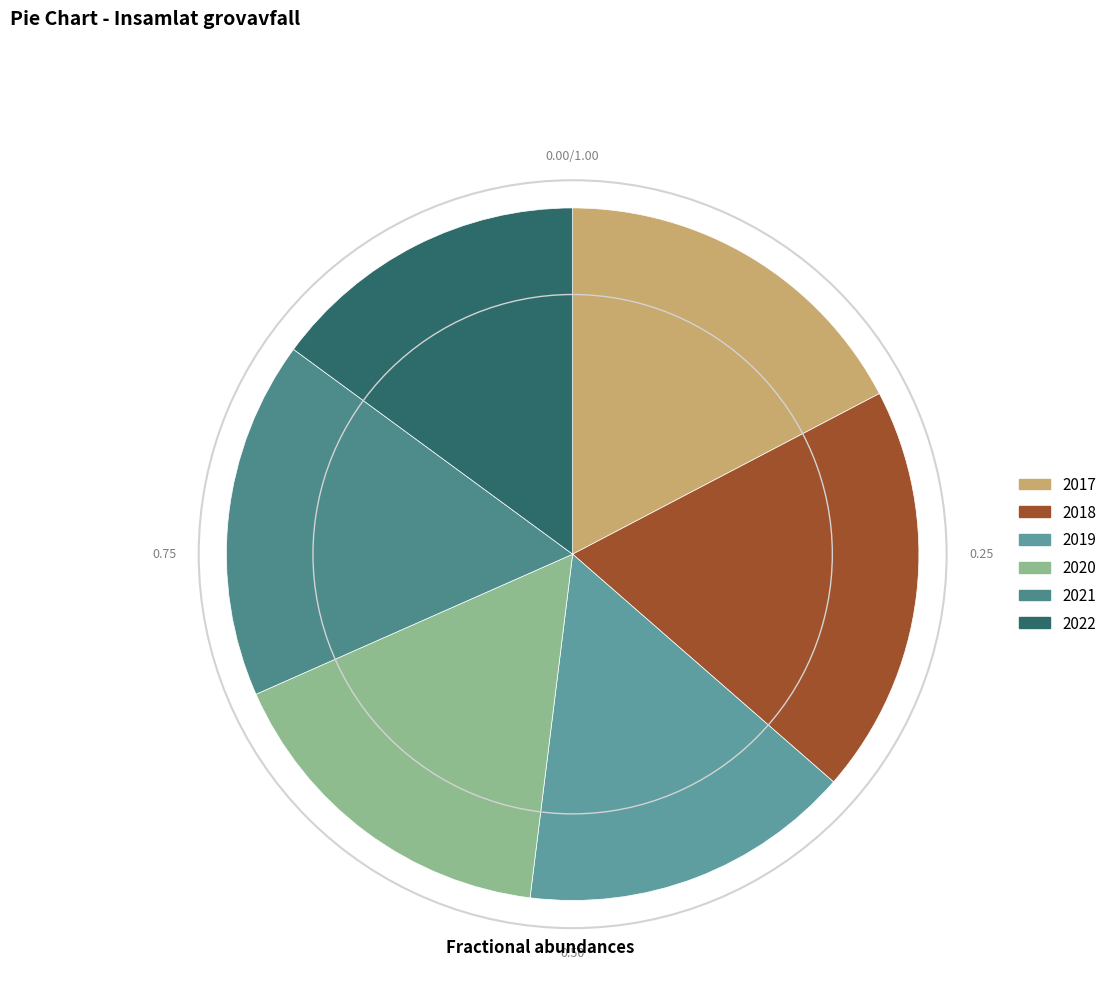

Combined, do 2018 and 2020 account for over 50%?

No